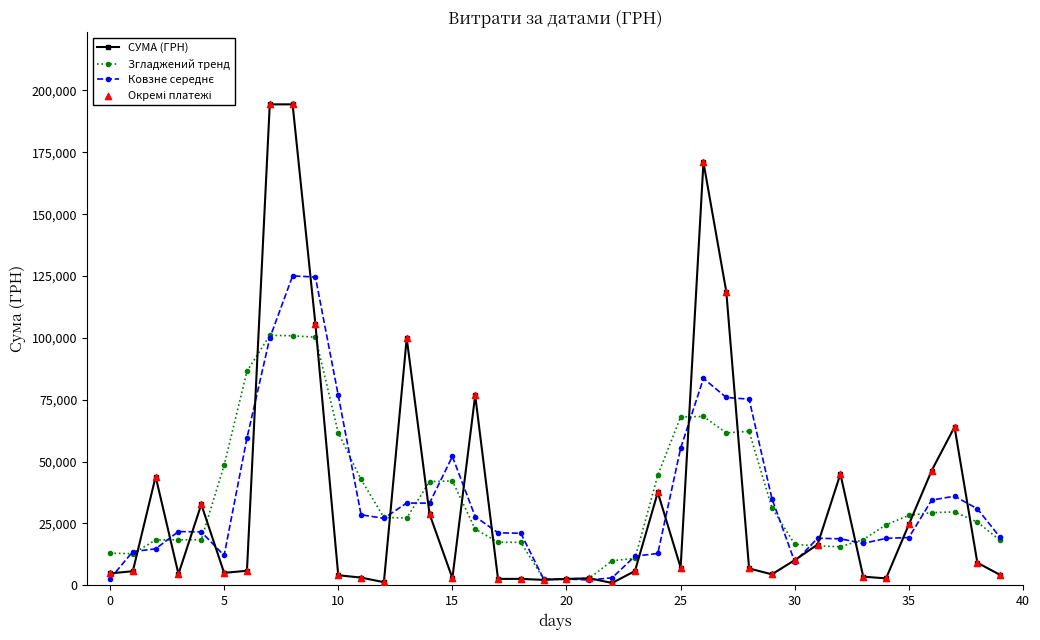

At how many categories does at least one series exceed 163936?

3